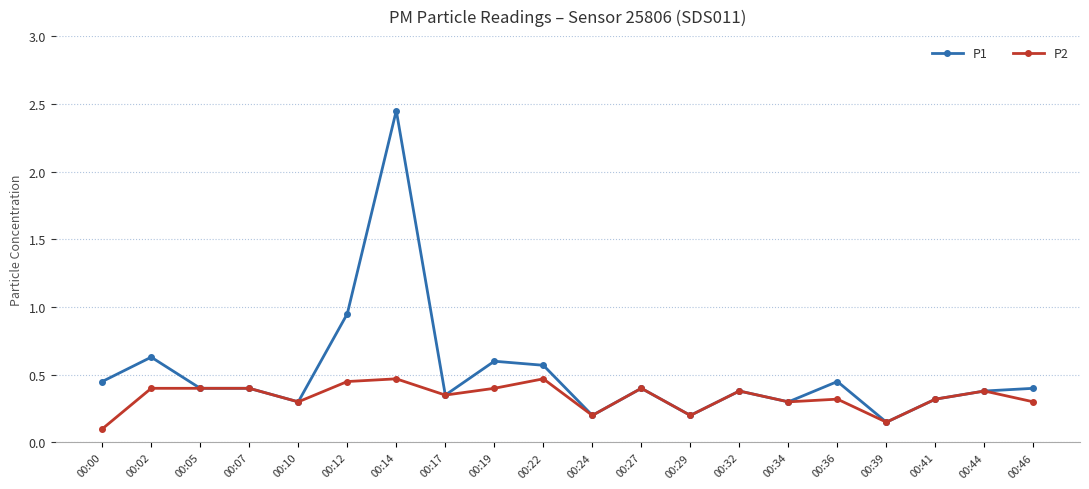

Does the chart have visible grid lines?

Yes